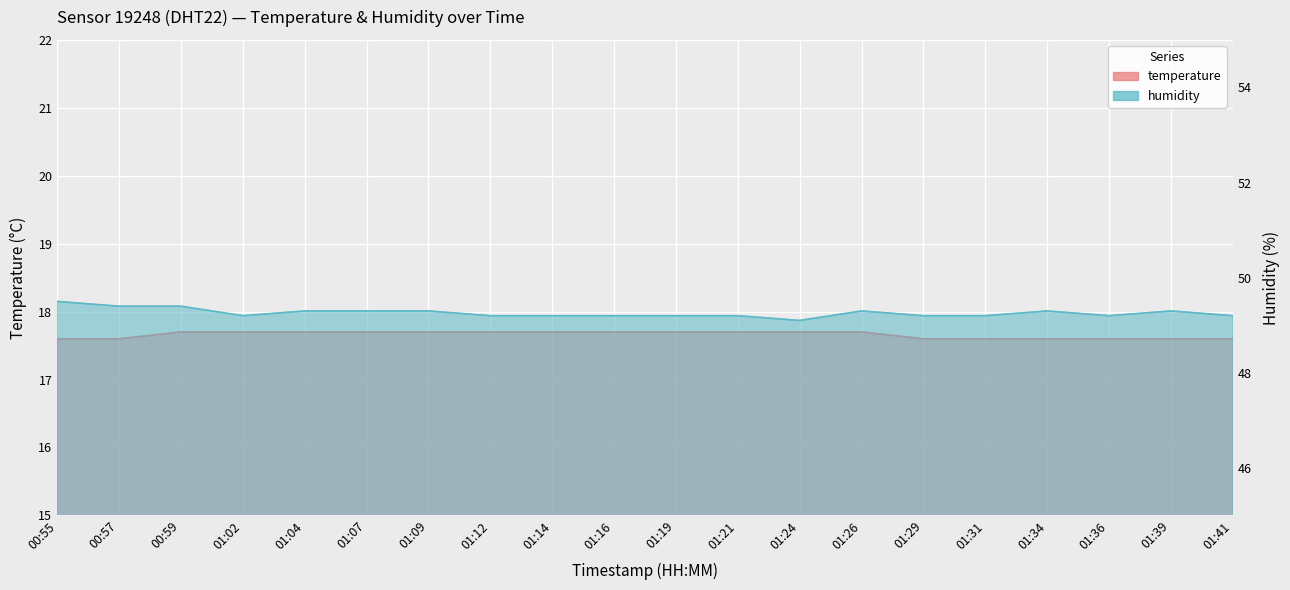

What is the average value of the humidity series?

49.3